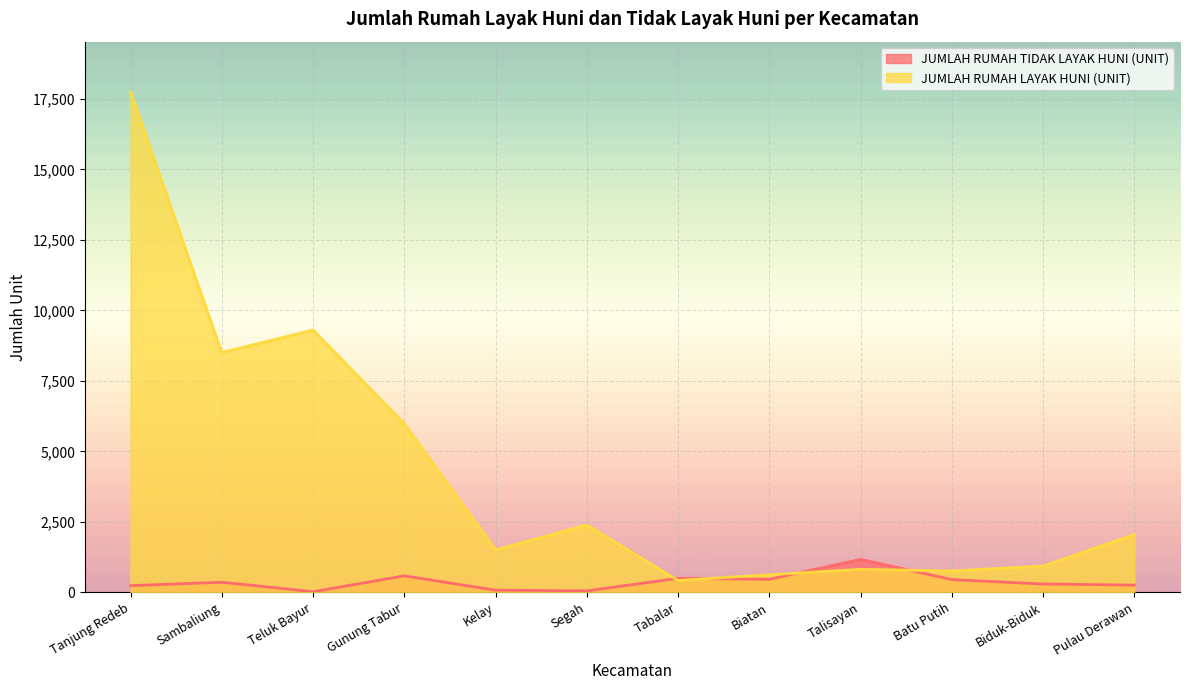

How many lines are shown in the chart?

2